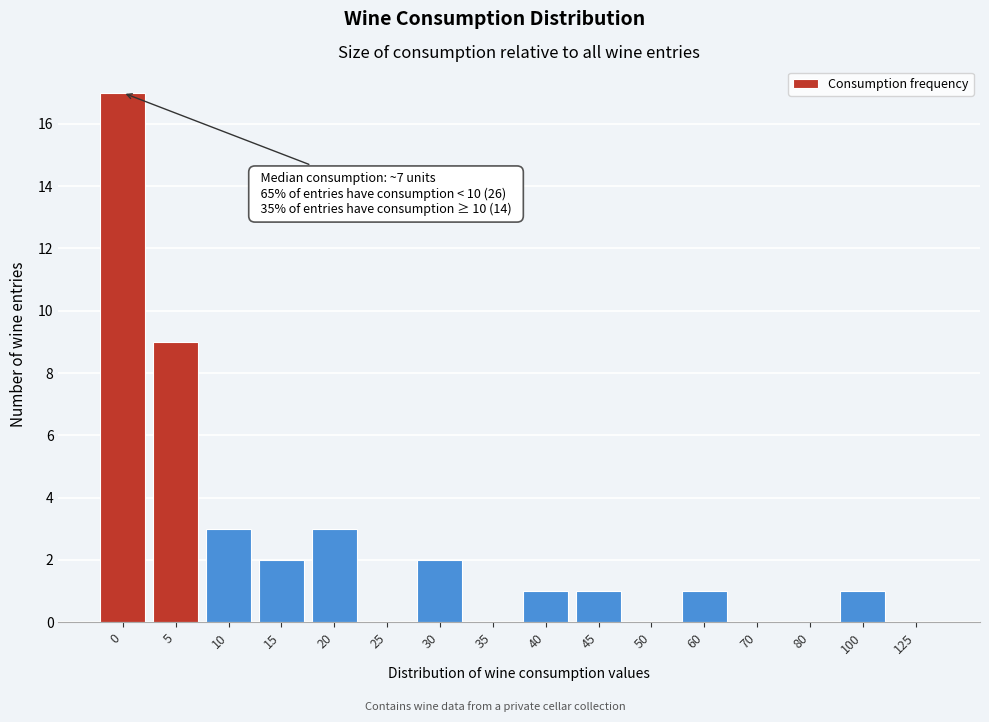

Reading left to right, transcribe all the data shown in this chart.

0=17	5=9	10=3	15=2	20=3	25=0	30=2	35=0	40=1	45=1	50=0	60=1	70=0	80=0	100=1	125=0